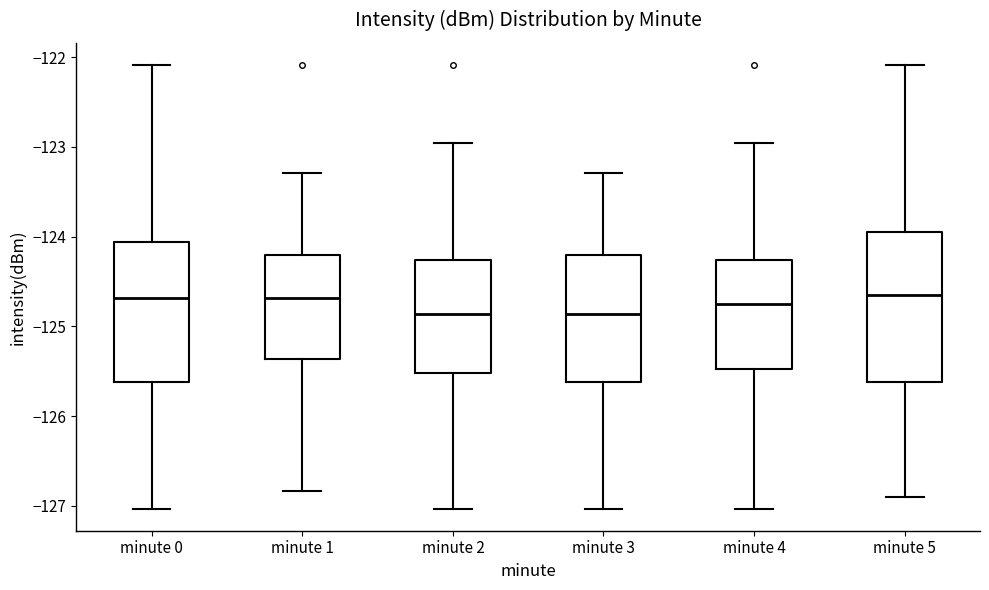

Reading left to right, read every box against the y-axis: the position of its median line, the range the box covers, and the ends of its whiskers. The values are not printed on the chart, so give them approximately, as read against the axis.

minute 0: median -124.7, box -125.6 to -124.1, whiskers -127.0 to -122.1
minute 1: median -124.7, box -125.4 to -124.2, whiskers -126.8 to -123.3
minute 2: median -124.9, box -125.5 to -124.3, whiskers -127.0 to -123.0
minute 3: median -124.9, box -125.6 to -124.2, whiskers -127.0 to -123.3
minute 4: median -124.7, box -125.5 to -124.3, whiskers -127.0 to -123.0
minute 5: median -124.7, box -125.6 to -124.0, whiskers -126.9 to -122.1